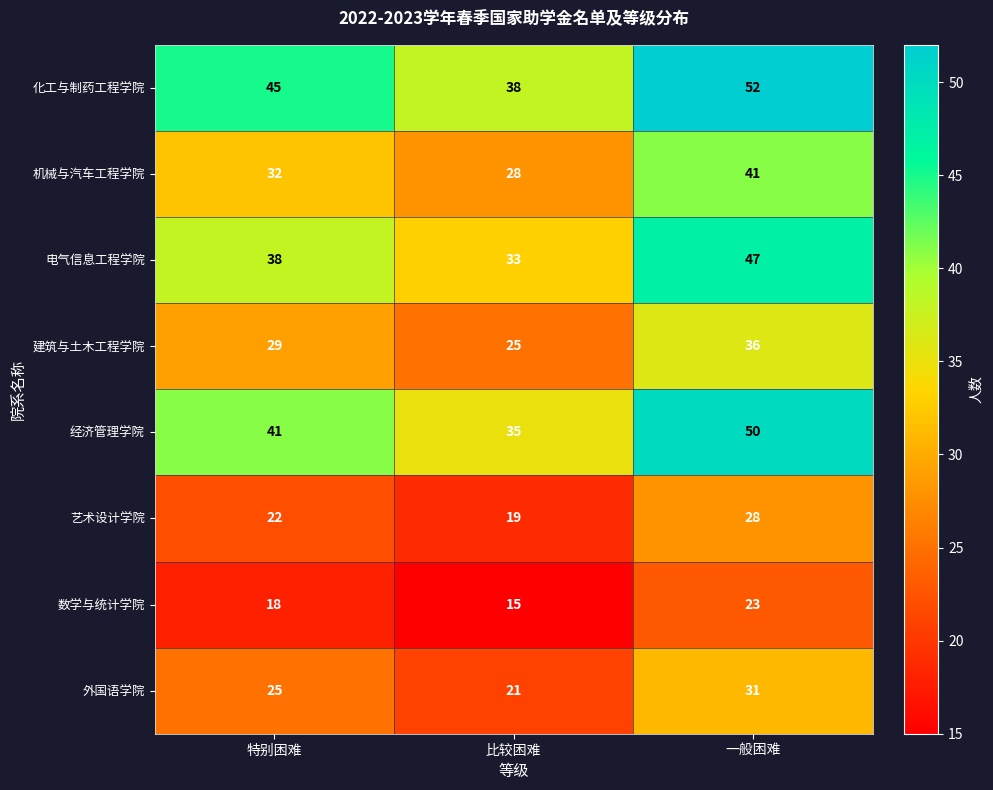

The 艺术设计学院 series shows 33 at 特别困难. True or false?

False